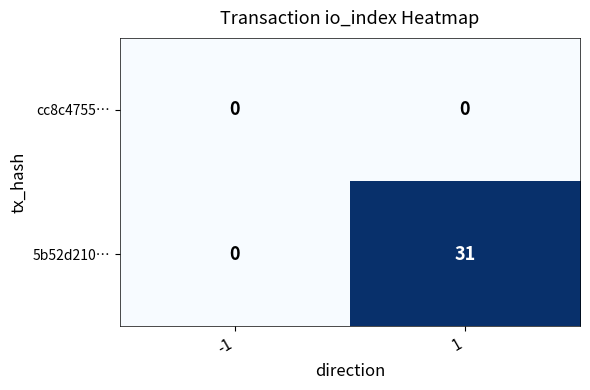

Count the number of categories in the chart.

2